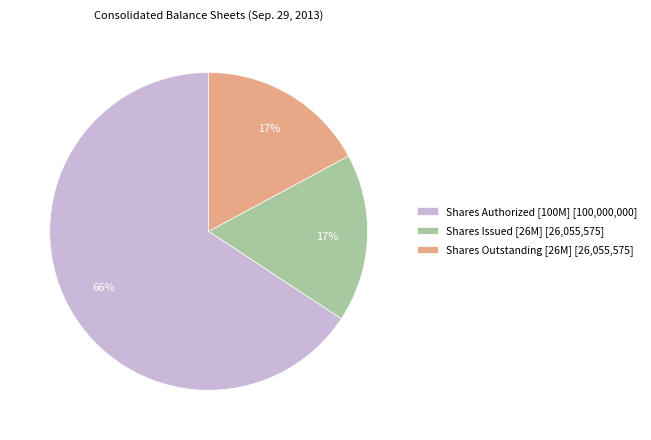

To the nearest percent, what is the difference between the largest and smallest slice percentages?

49%